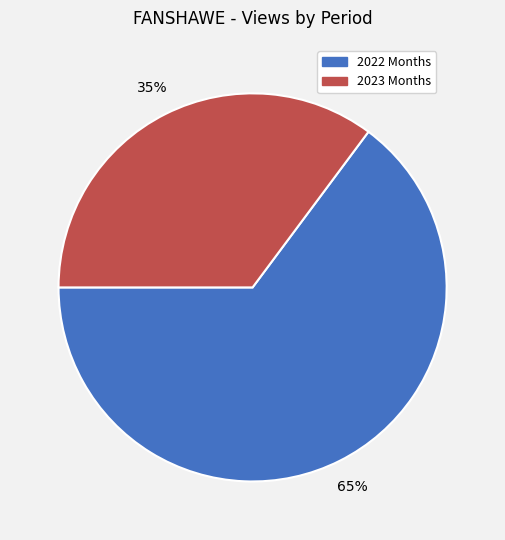

Does any single category account for the majority?

Yes